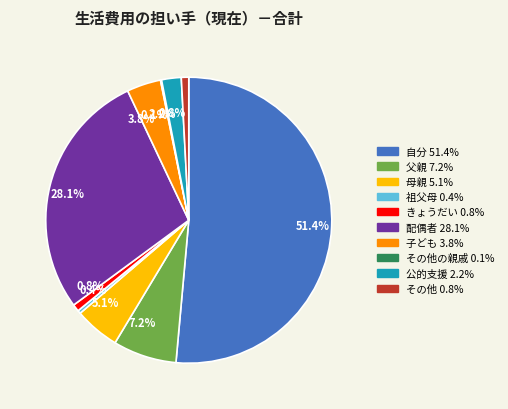

Is there any slice that represents more than half of the pie?

Yes